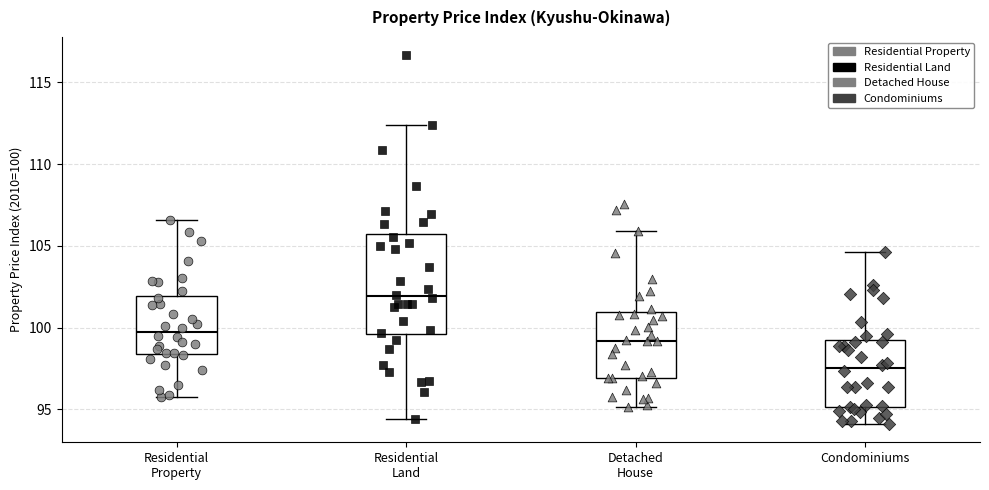

Comparing the boxes themselves (not the whiskers), which one is the tallest?

Residential Land